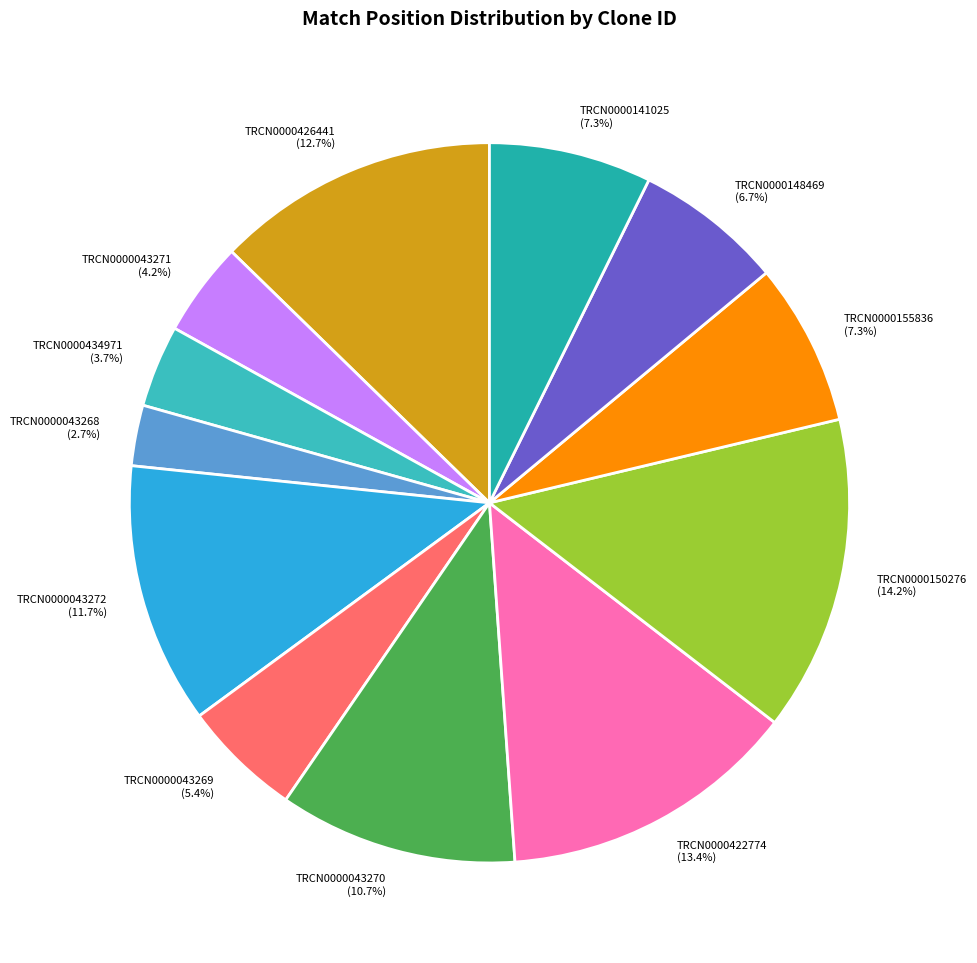

What is the smallest slice in the pie chart?

TRCN0000043268